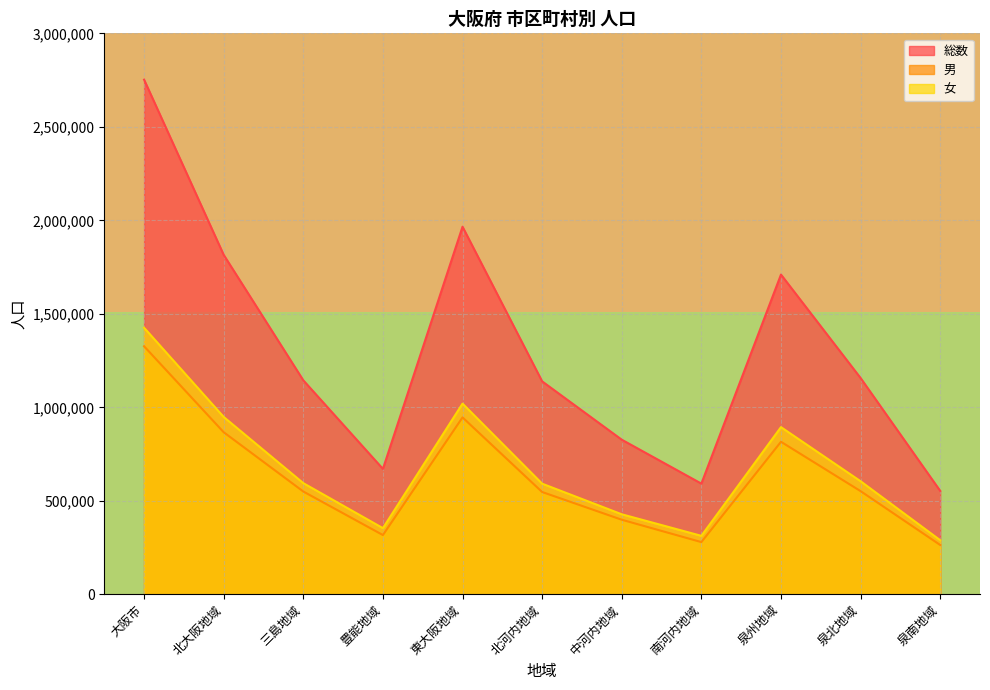

What is the minimum value for 男?

263881